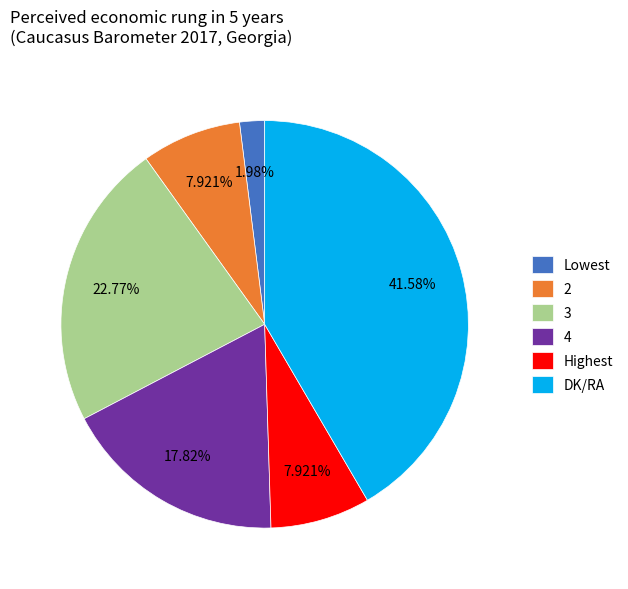

Is there a majority slice in this chart?

No